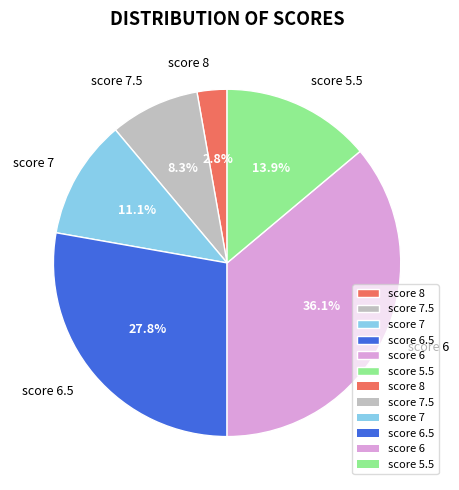

How many slices are in this pie chart?

6